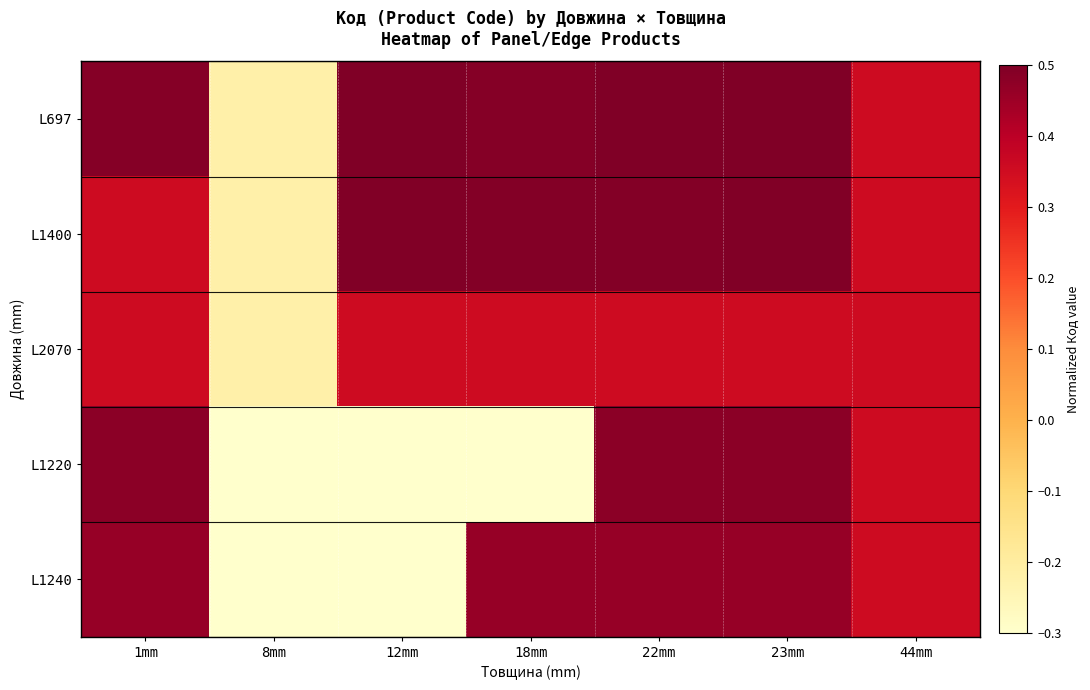

Which category has the lowest value across all series?

8mm